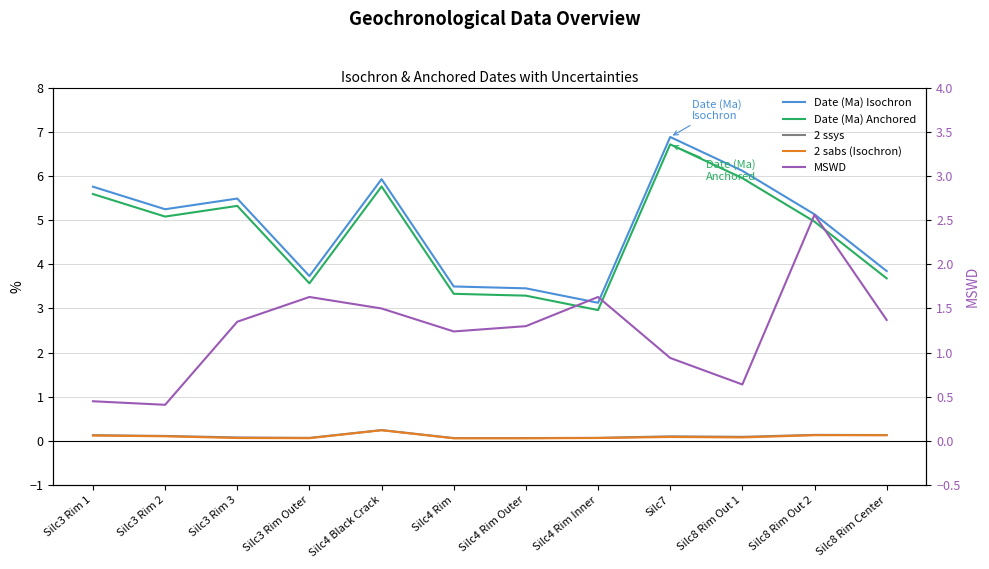

What is the lowest value of the Date (Ma) Isochron series?

3.1